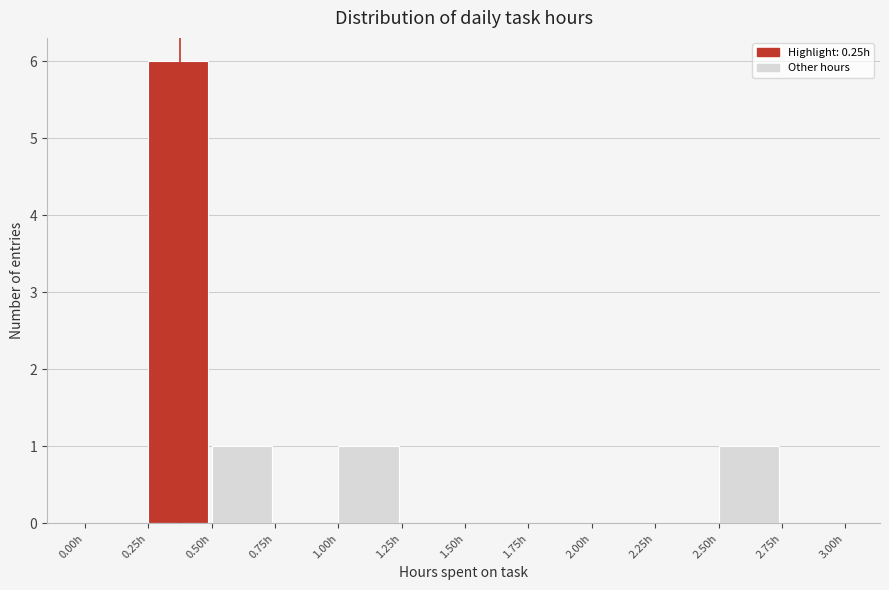

Reading left to right, transcribe this chart: for each bar, give the range it covers on the x-axis and its height. The values are not printed on the chart, so give them approximately, as read against the axis.

0.00 to 0.25: 0
0.25 to 0.50: 6
0.50 to 0.75: 1
0.75 to 1.00: 0
1.00 to 1.25: 1
1.25 to 1.50: 0
1.50 to 1.75: 0
1.75 to 2.00: 0
2.00 to 2.25: 0
2.25 to 2.50: 0
2.50 to 2.75: 1
2.75 to 3.00: 0